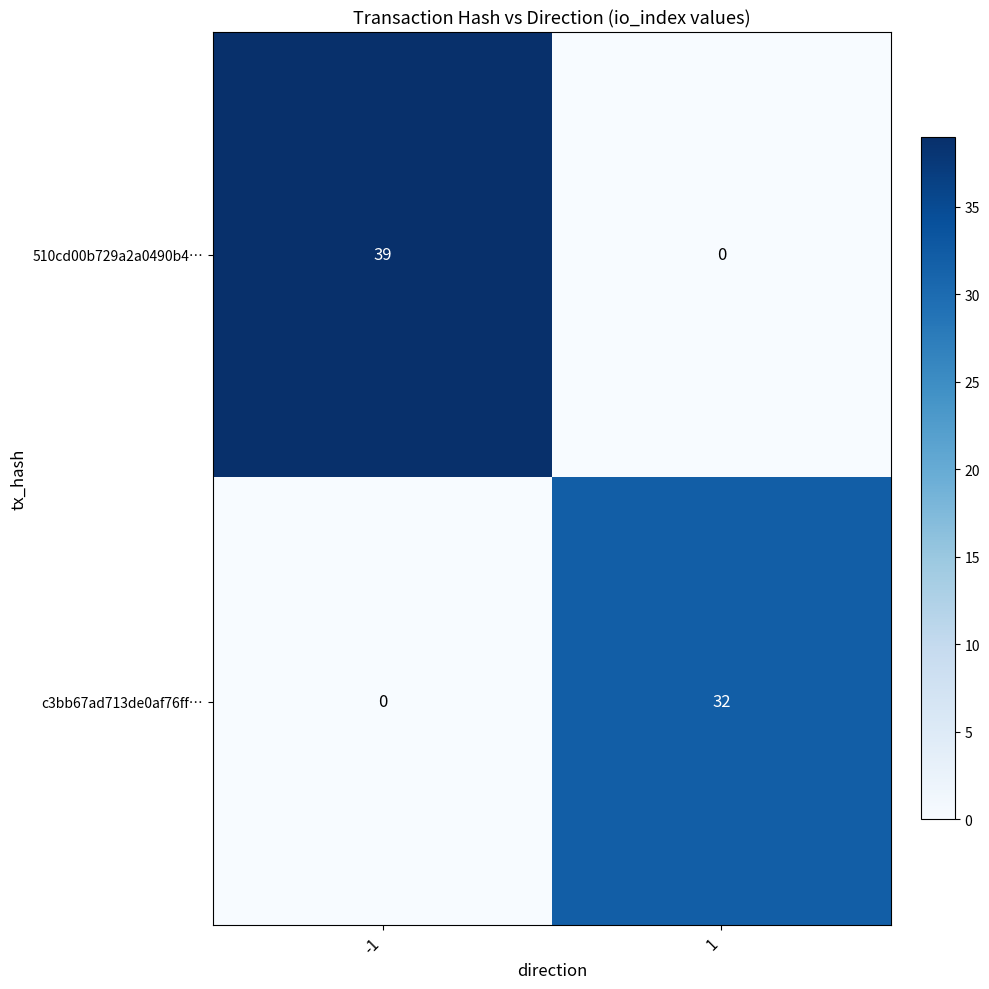

At which category is the sum across all series the highest?

-1